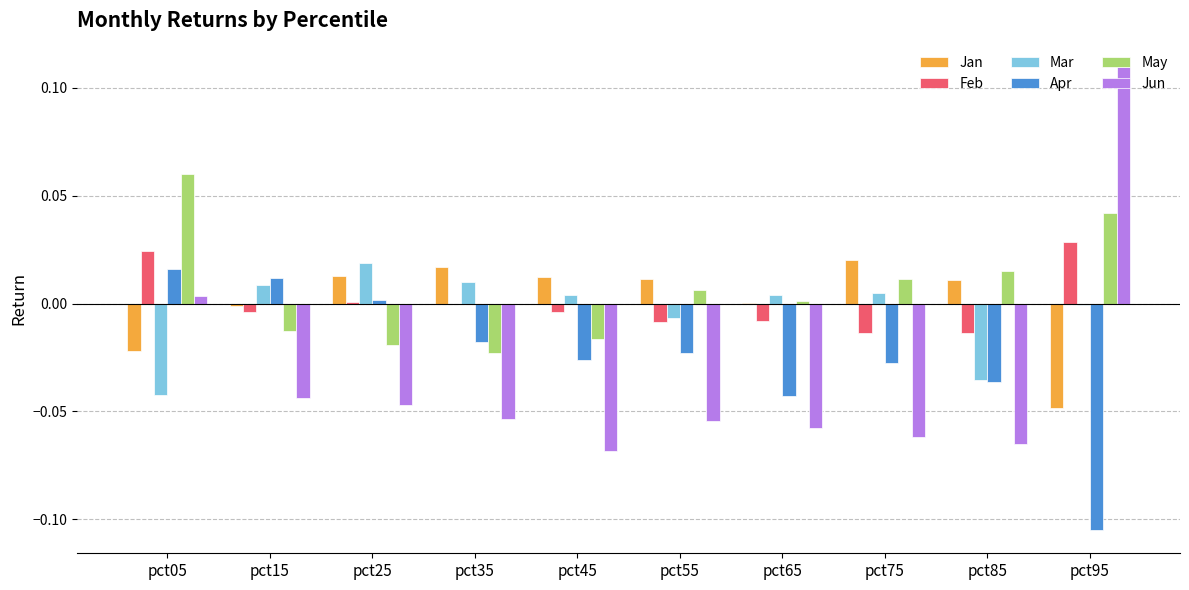

Which series has the widest spread of values?

Jun